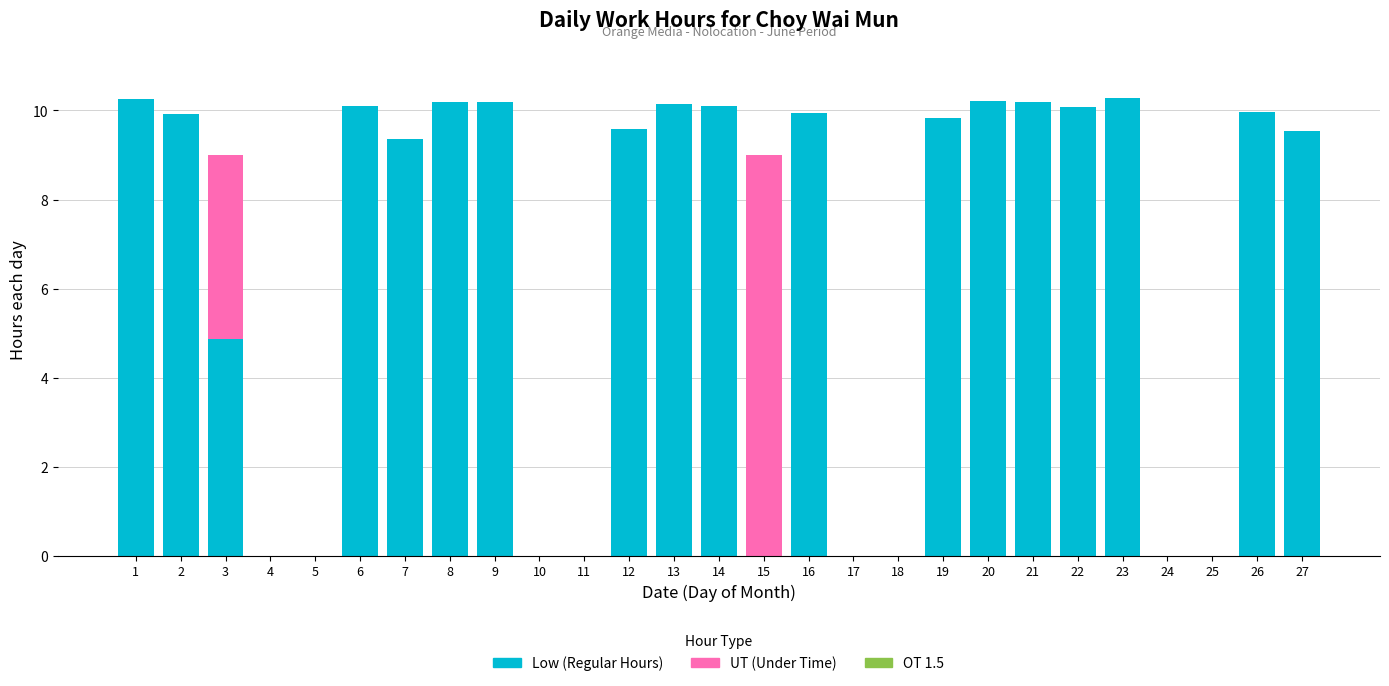

What is the total value across all series at 8?

10.2